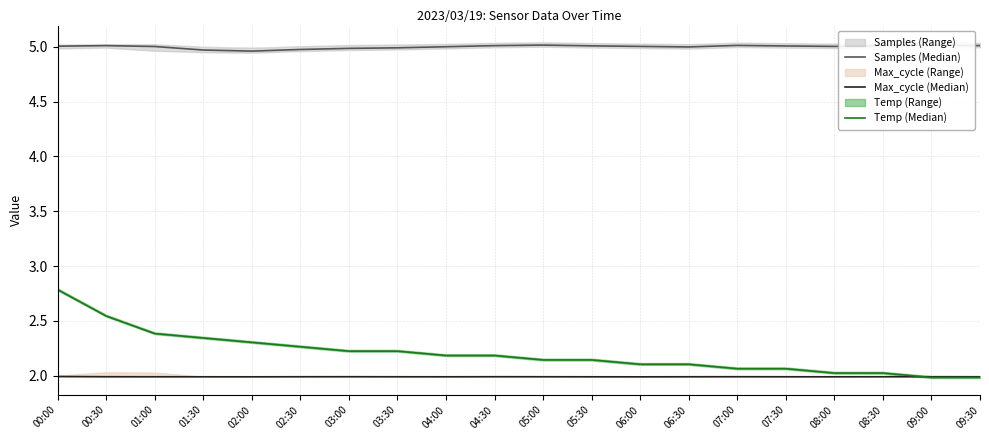

True or false: Temp (Median) has more than 1 interior local peaks.

False